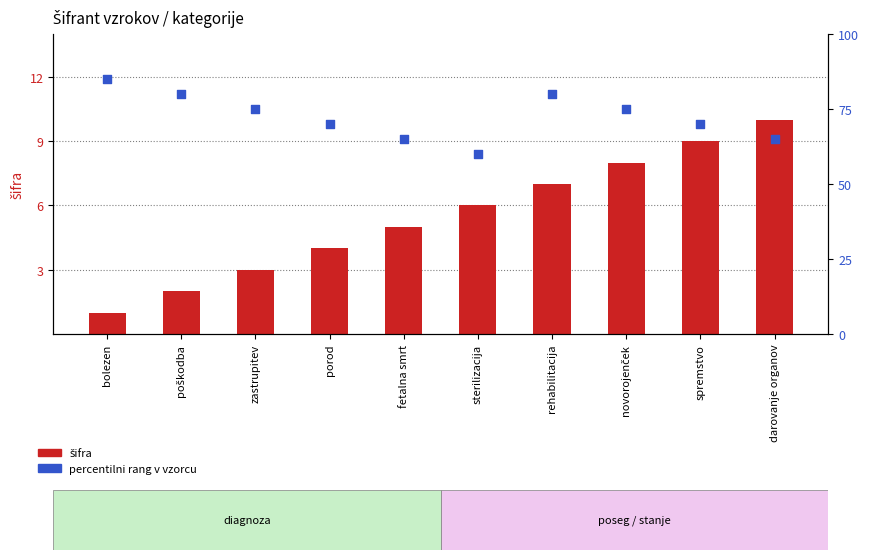

Which series has the widest spread of Y values?

percentilni rang v vzorcu